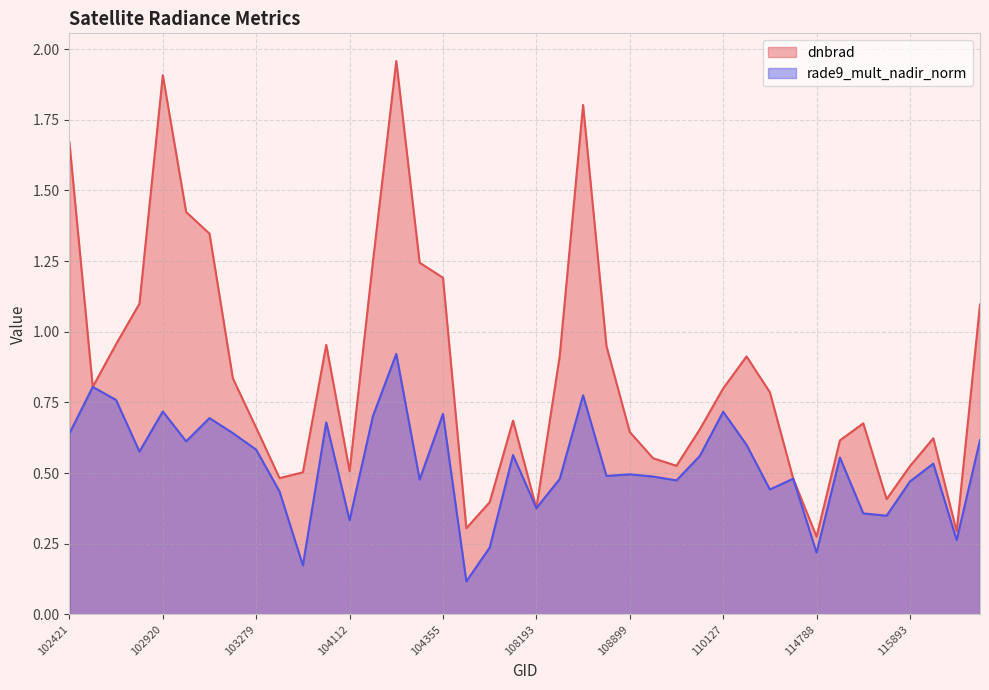

What is the difference between the maximum and minimum values in the rade9_mult_nadir_norm series?

0.8